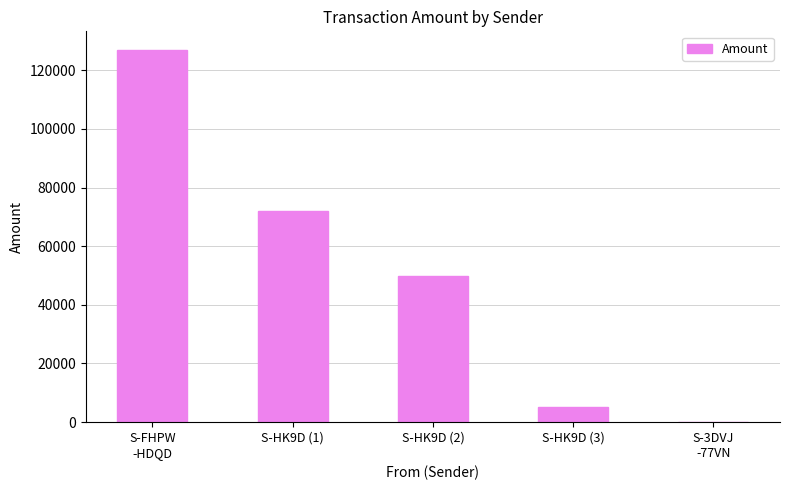

What is the sum of all values?

253791.8